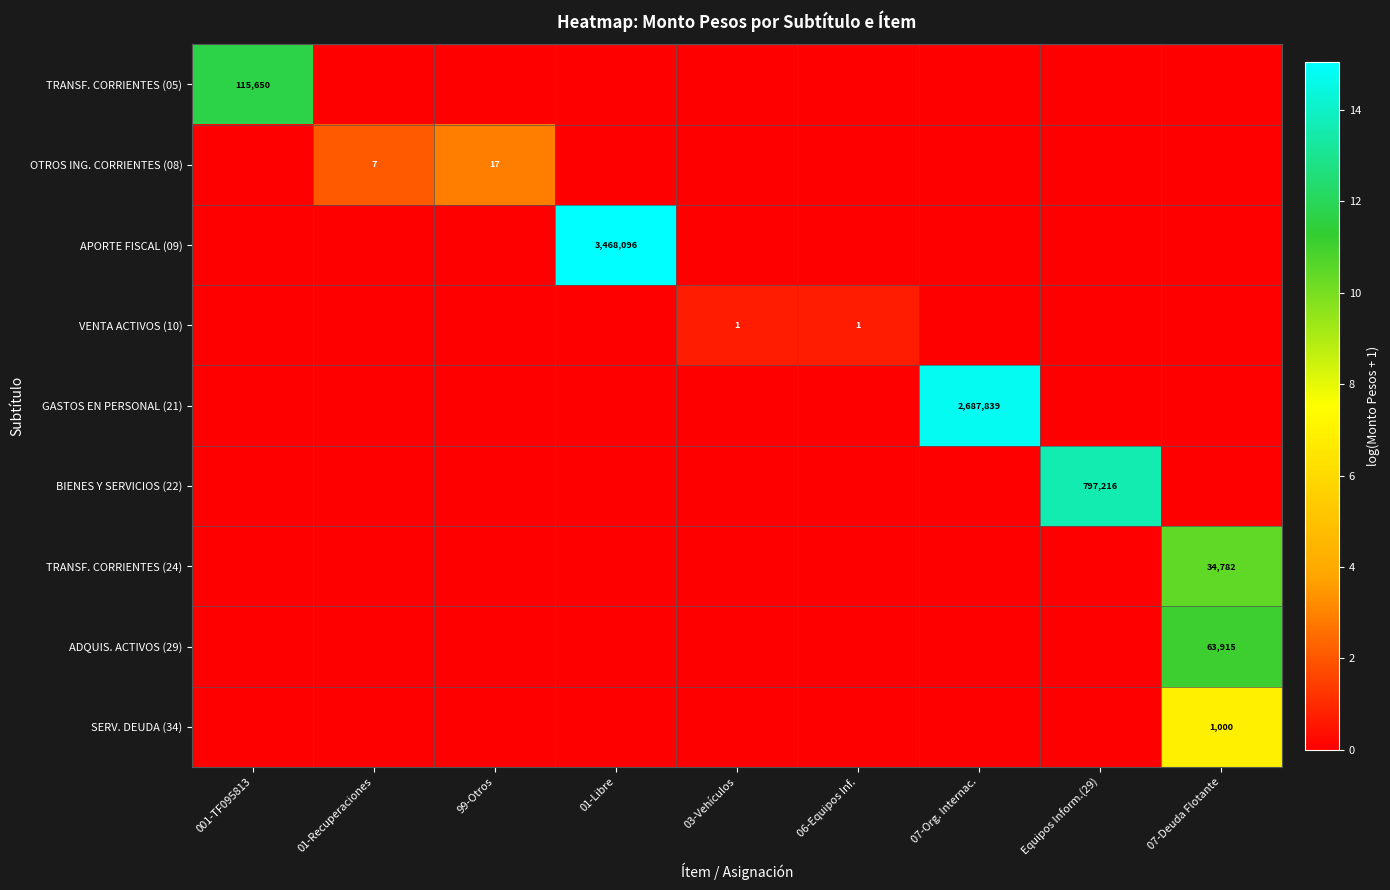

At which label is GASTOS EN PERSONAL (21) closest to 7?

001-TF095813